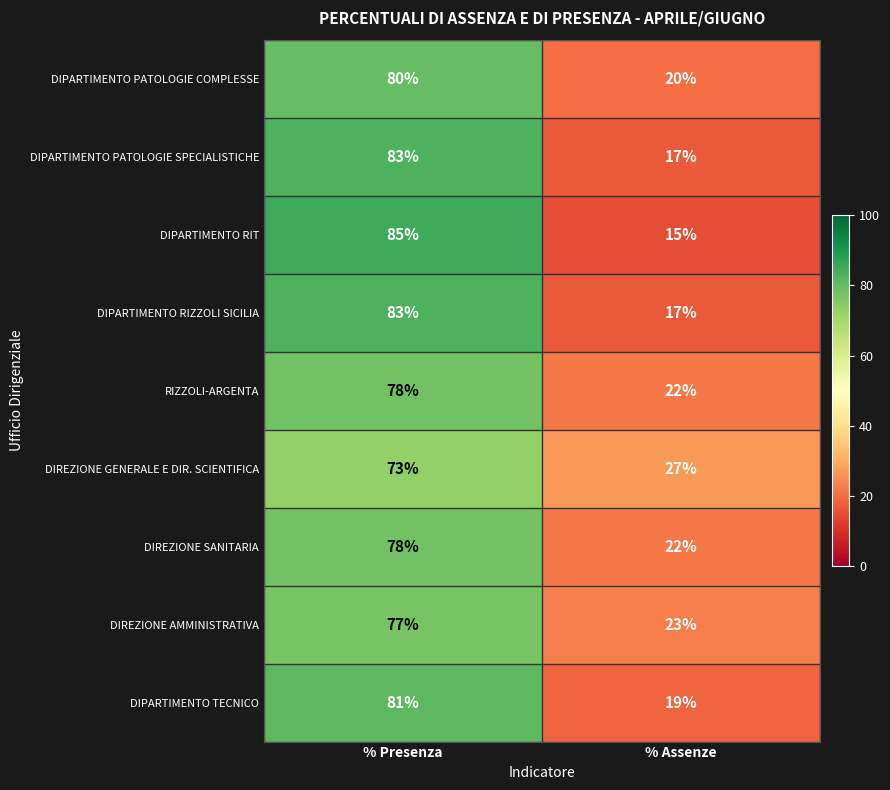

Reading right to left, list all the values displayed in this chart.

DIPARTIMENTO PATOLOGIE COMPLESSE: 20	80
DIPARTIMENTO PATOLOGIE SPECIALISTICHE: 17	83
DIPARTIMENTO RIT: 15	85
DIPARTIMENTO RIZZOLI SICILIA: 17	83
RIZZOLI-ARGENTA: 22	78
DIREZIONE GENERALE E DIR. SCIENTIFICA: 27	73
DIREZIONE SANITARIA: 22	78
DIREZIONE AMMINISTRATIVA: 23	77
DIPARTIMENTO TECNICO: 19	81